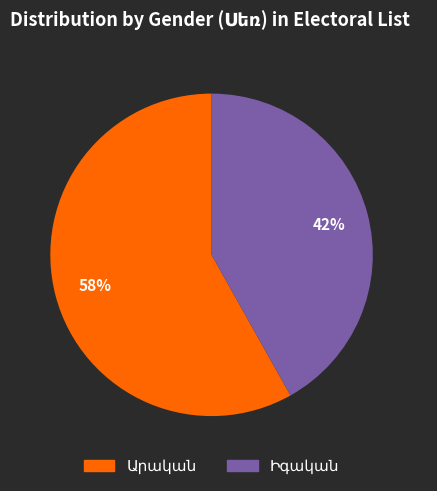

To the nearest percent, what is the average slice percentage?

50%